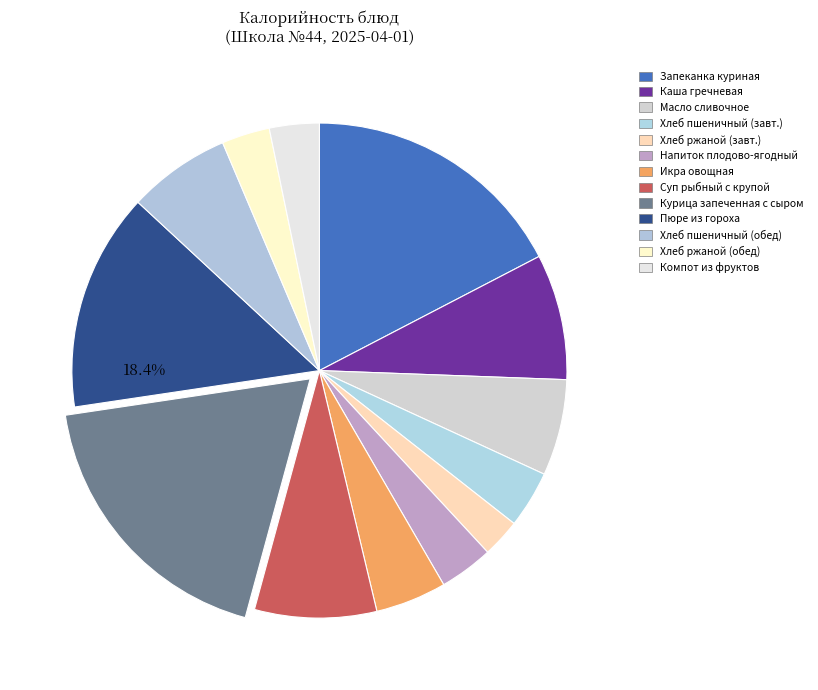

To the nearest percent, what percentage of the pie is Курица запеченная с сыром?

18%